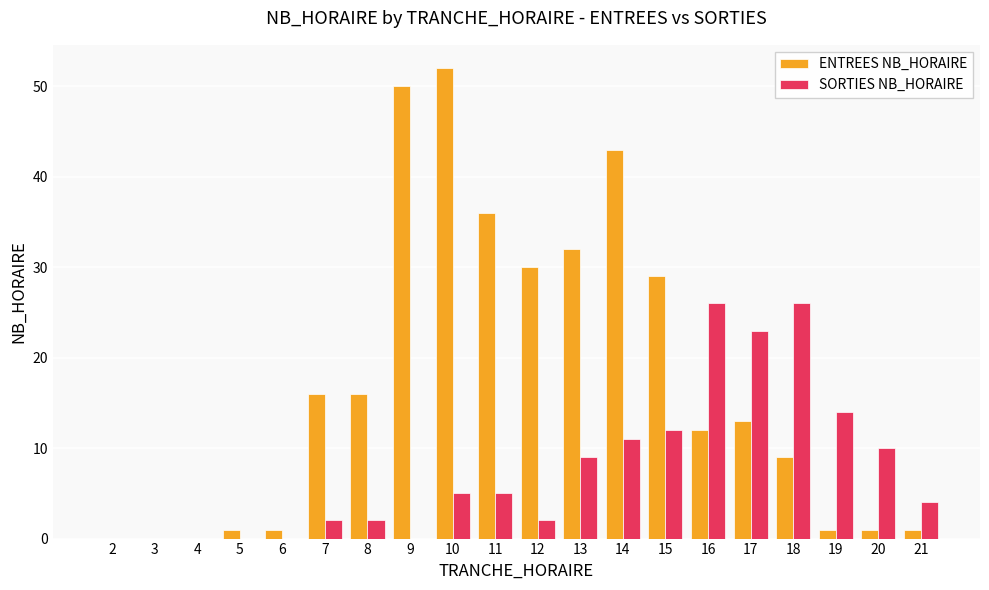

How many data points does each series have?

20